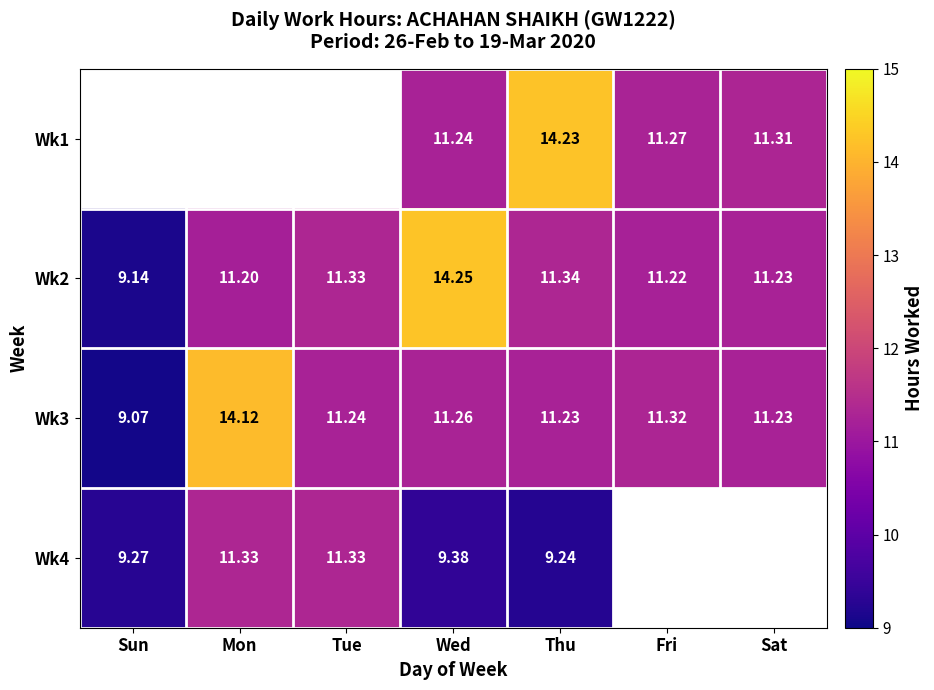

At which label does Wk3 reach its peak?

Mon